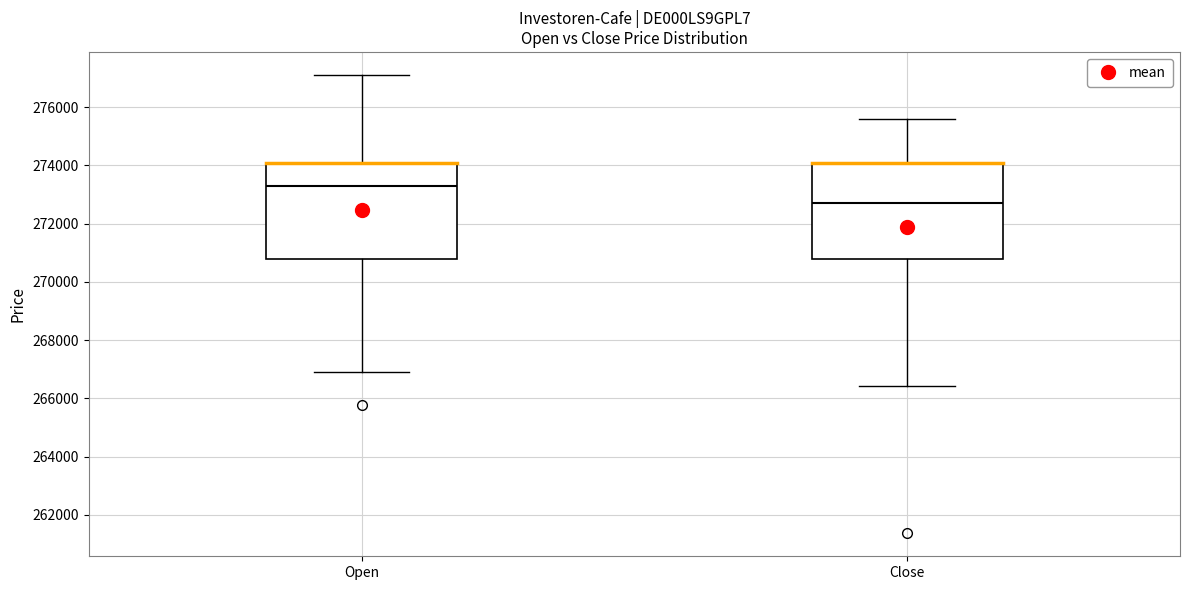

Where does the upper whisker of the box for Open end on the y-axis? The values are not printed on the chart, so give them approximately, as read against the axis.

277200